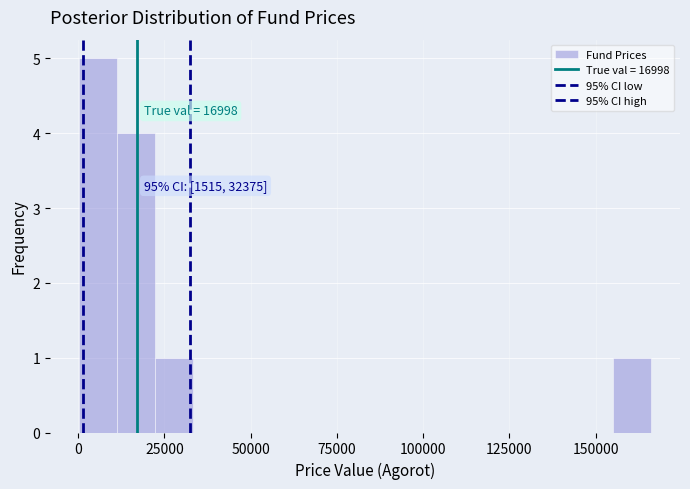

Read against the x-axis, roughly where is the centre of the tallest bar?

5000